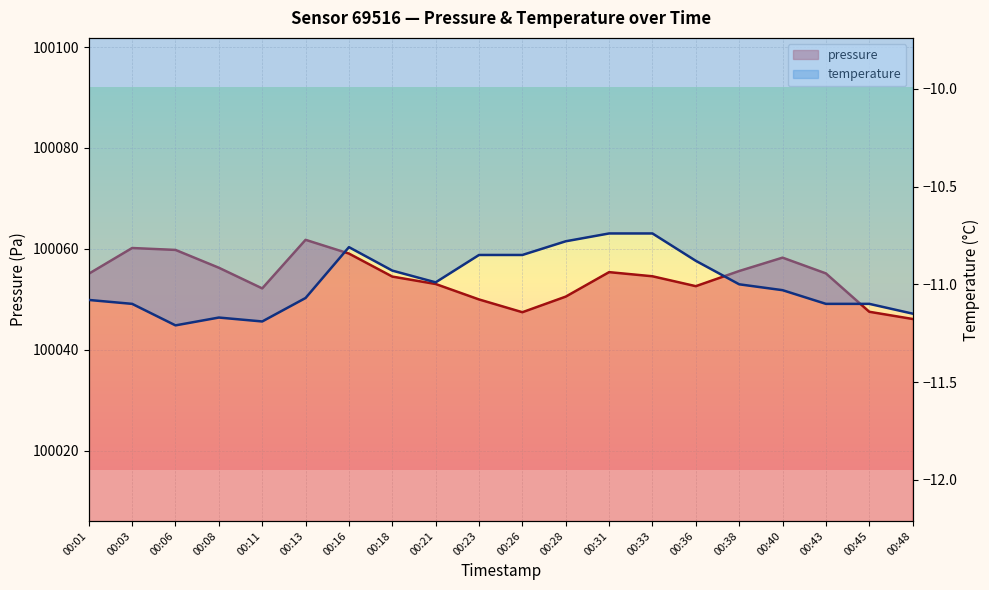

Rank the series at 00:28 from lowest to highest value.

temperature, pressure